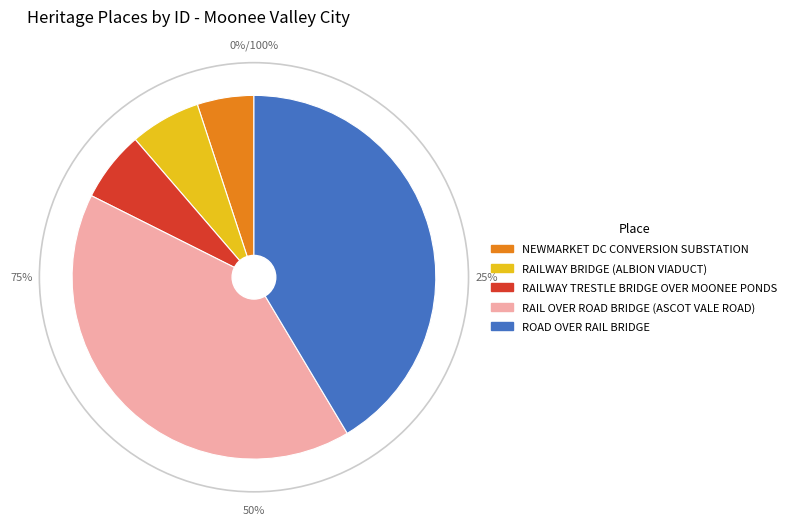

Does RAILWAY BRIDGE (ALBION VIADUCT) represent more than half of the total?

No